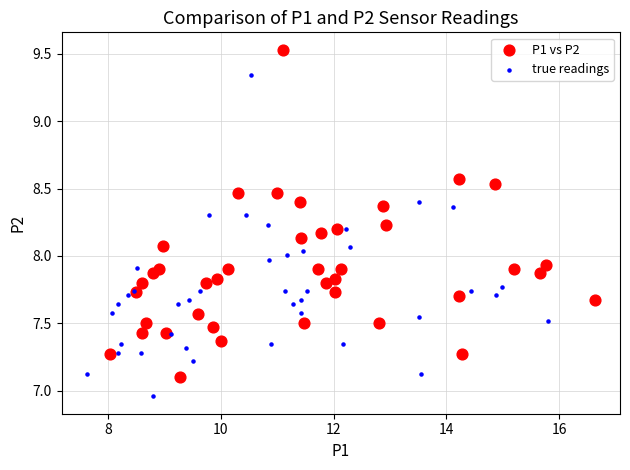

Which series reaches the maximum Y coordinate?

P1 vs P2